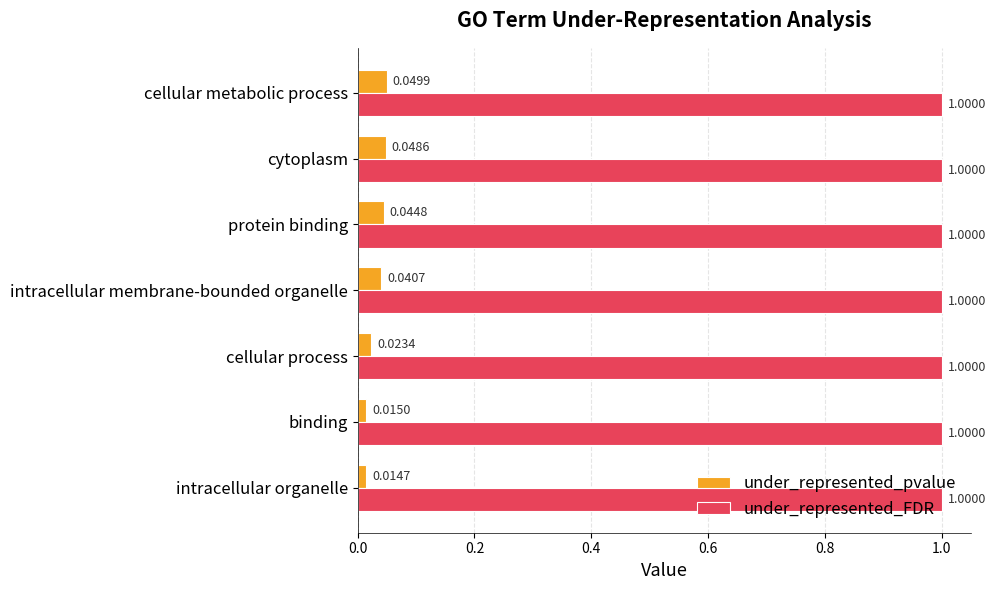

What is the difference between the highest and lowest values at cytoplasm?

1.0